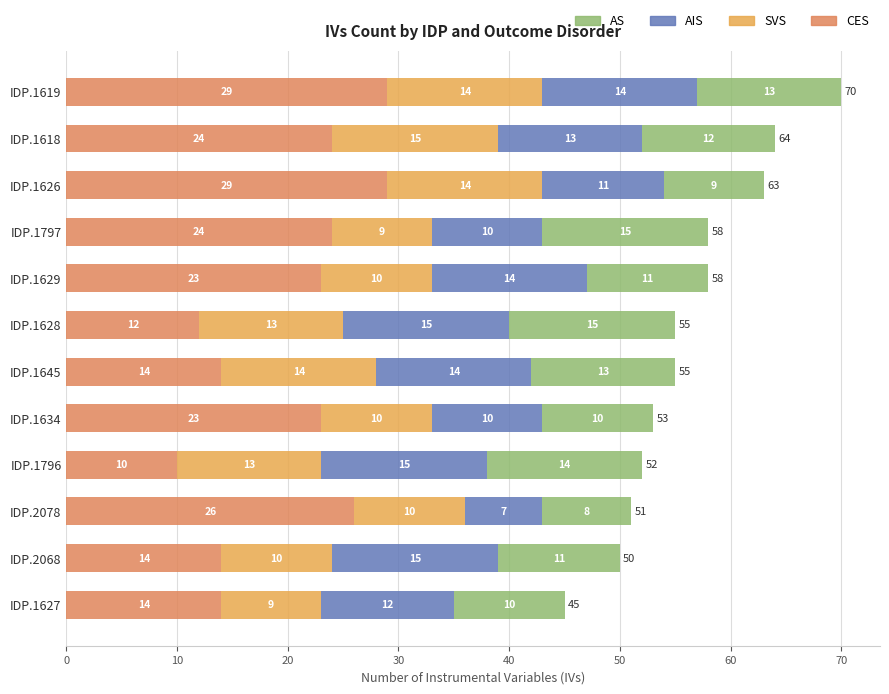

How many series are shown in this chart?

4